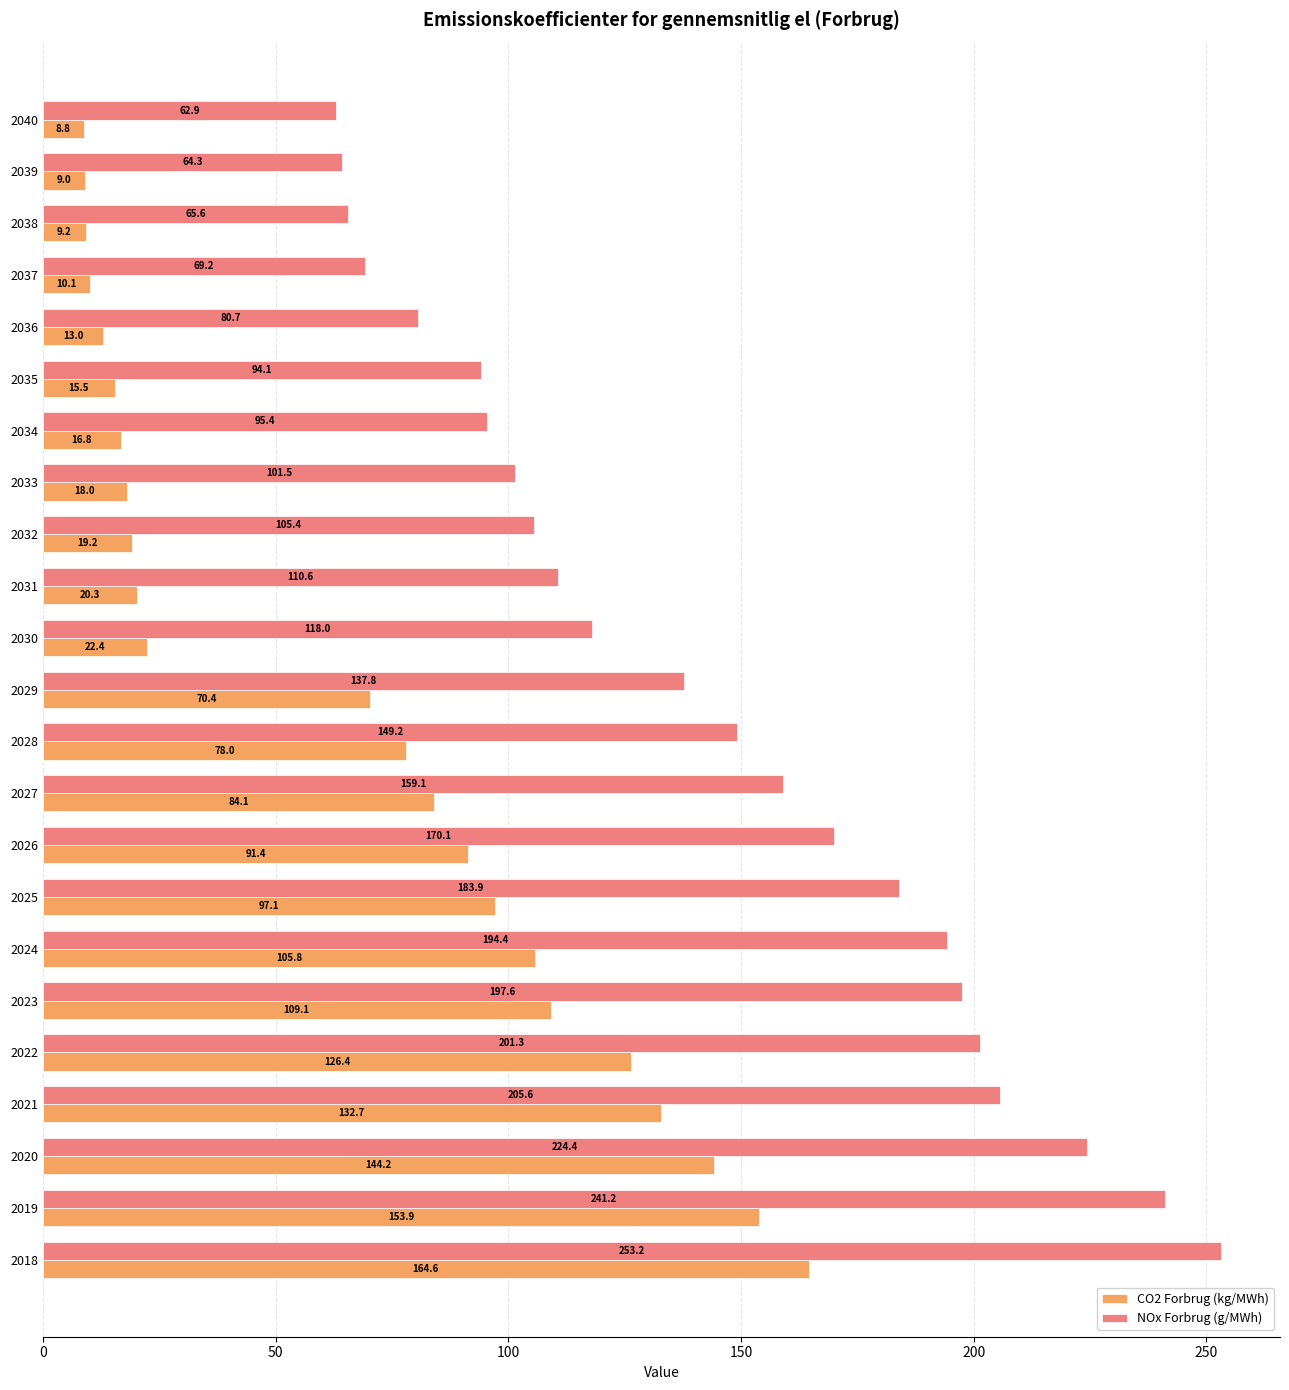

At how many categories does at least one series exceed 77?

19